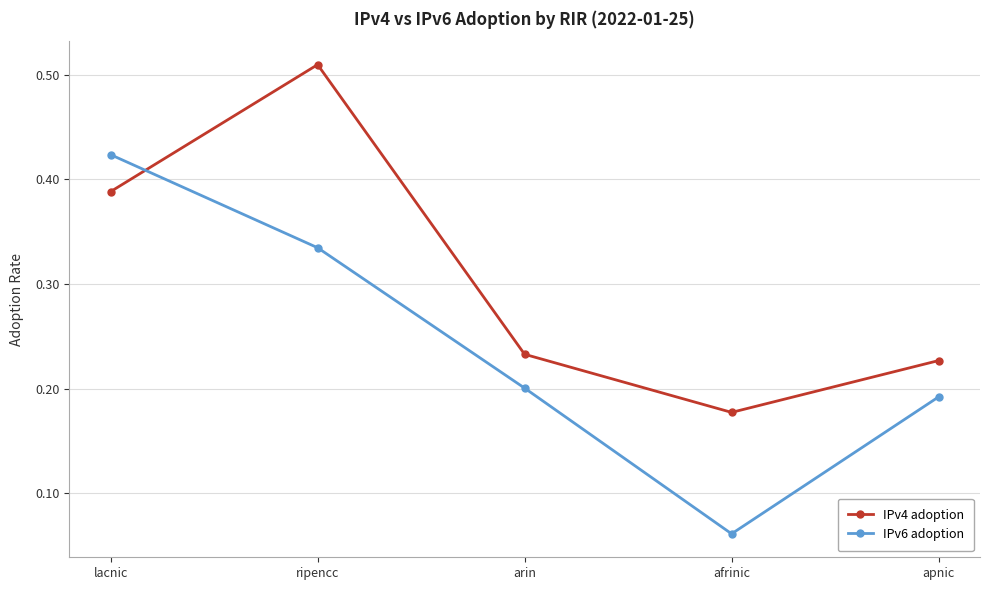

True or false: IPv6 adoption and IPv4 adoption intersect in this chart.

True